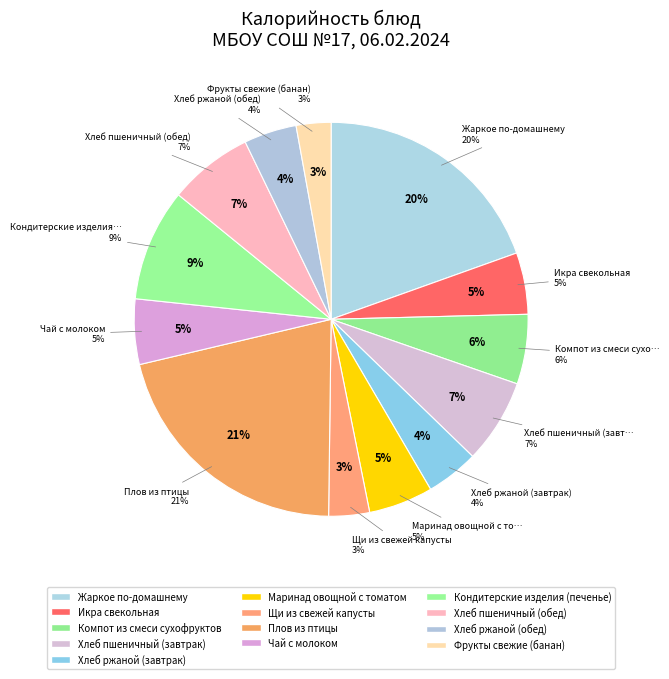

Does Хлеб ржаной (завтрак) represent more than half of the total?

No